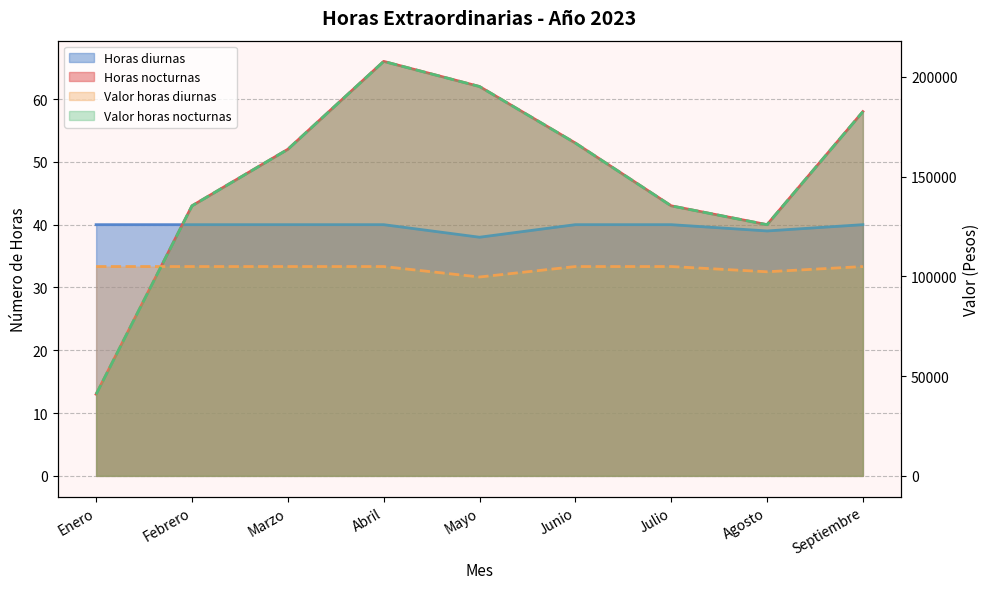

How many data points in Número total de horas diurnas are less than 40?

2